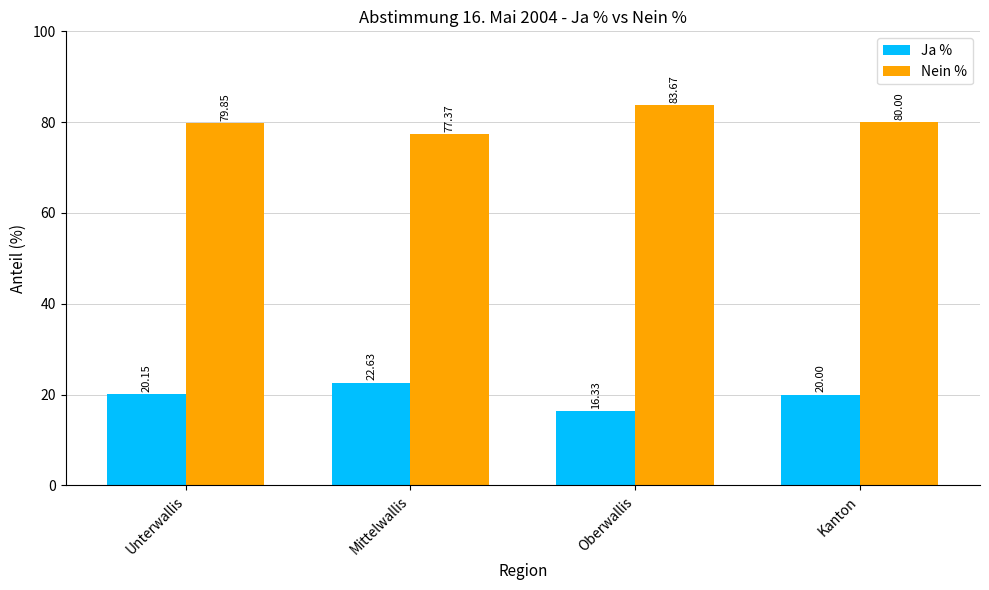

What is the label of the 2nd bar from the left?

Mittelwallis